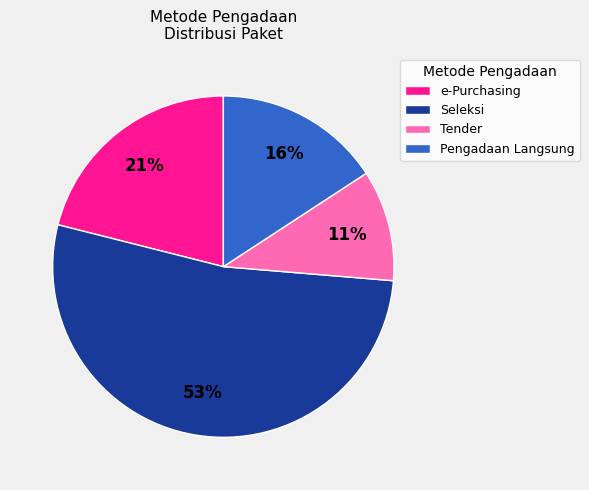

Which slice is the largest?

Seleksi